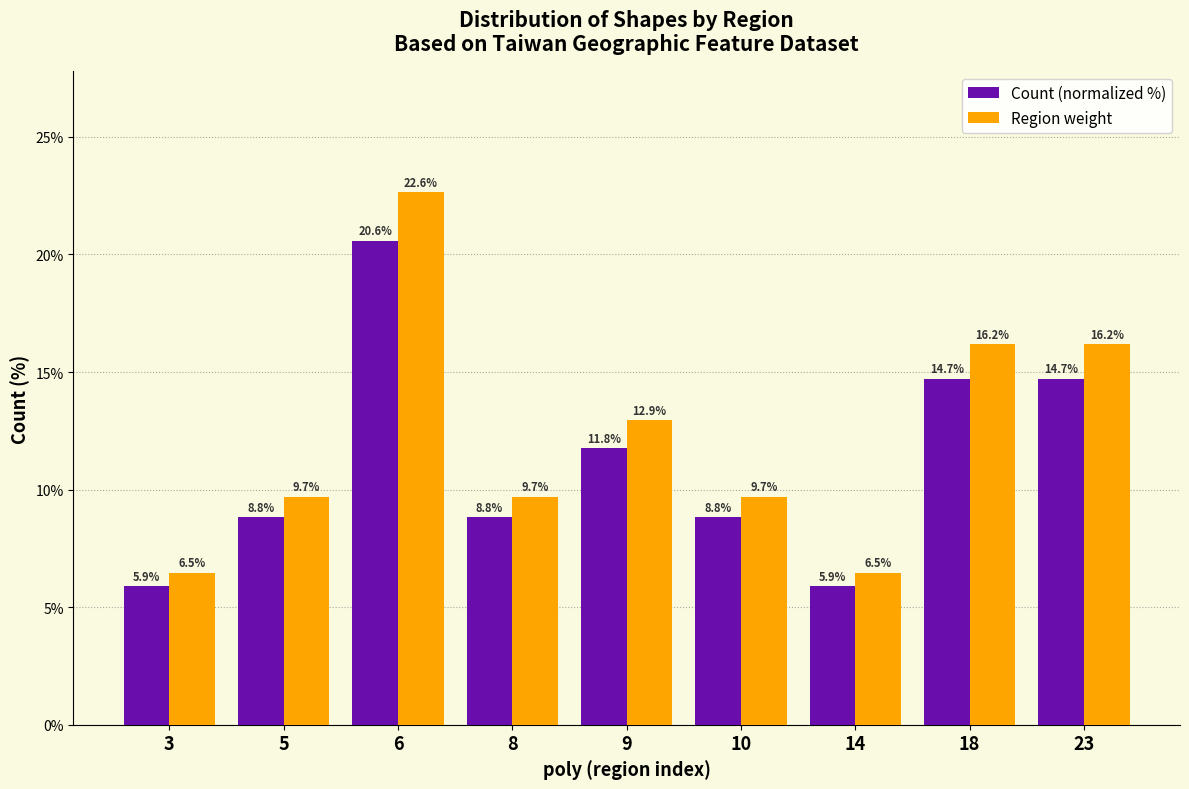

Reading left to right, extract all data points from this chart.

Count (normalized %): 3=5.9	5=8.8	6=20.6	8=8.8	9=11.8	10=8.8	14=5.9	18=14.7	23=14.7
Region weight: 3=6.5	5=9.7	6=22.6	8=9.7	9=12.9	10=9.7	14=6.5	18=16.2	23=16.2